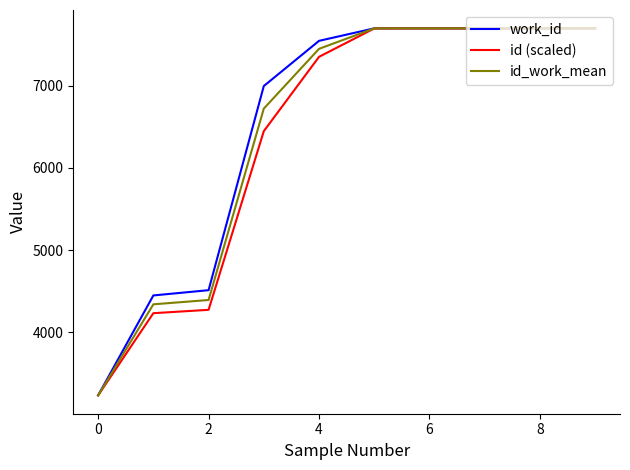

What is the minimum value for work_id?

3232.0